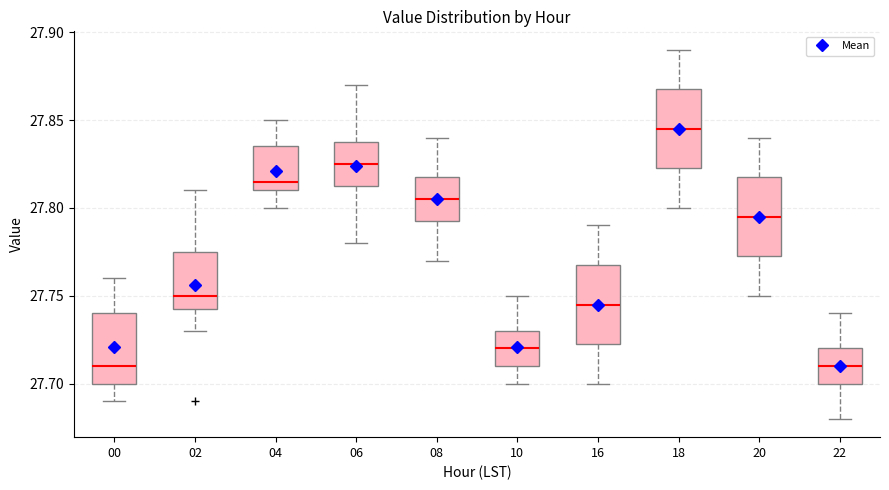

Where is the upper edge of the box at x = 20 on the y-axis? The values are not printed on the chart, so give them approximately, as read against the axis.

27.820